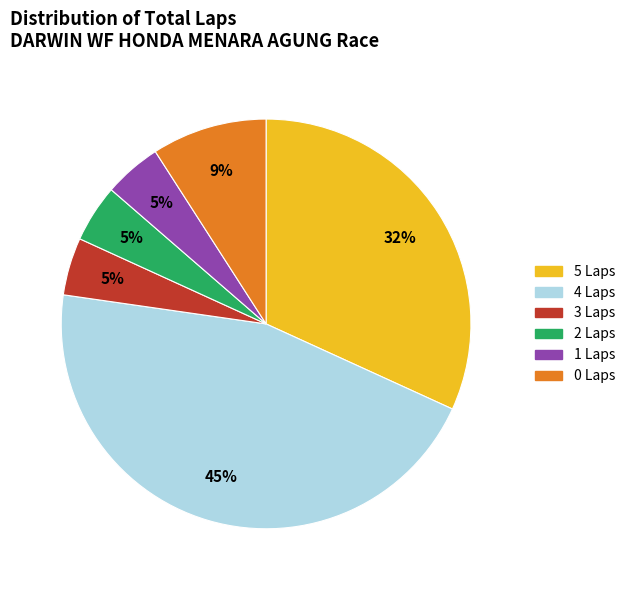

To the nearest percent, what is the average slice percentage?

17%